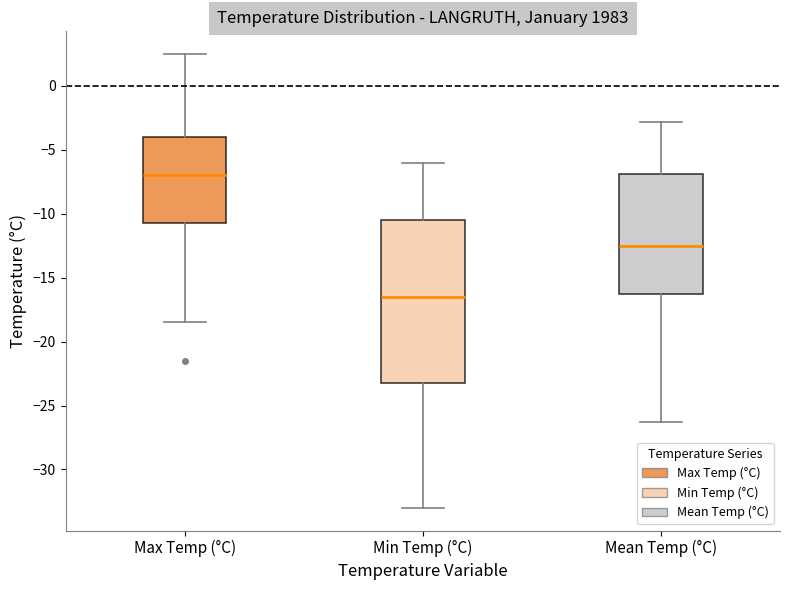

Where does the lower whisker of the box for Mean Temp (°C) end on the y-axis? The values are not printed on the chart, so give them approximately, as read against the axis.

-26.5